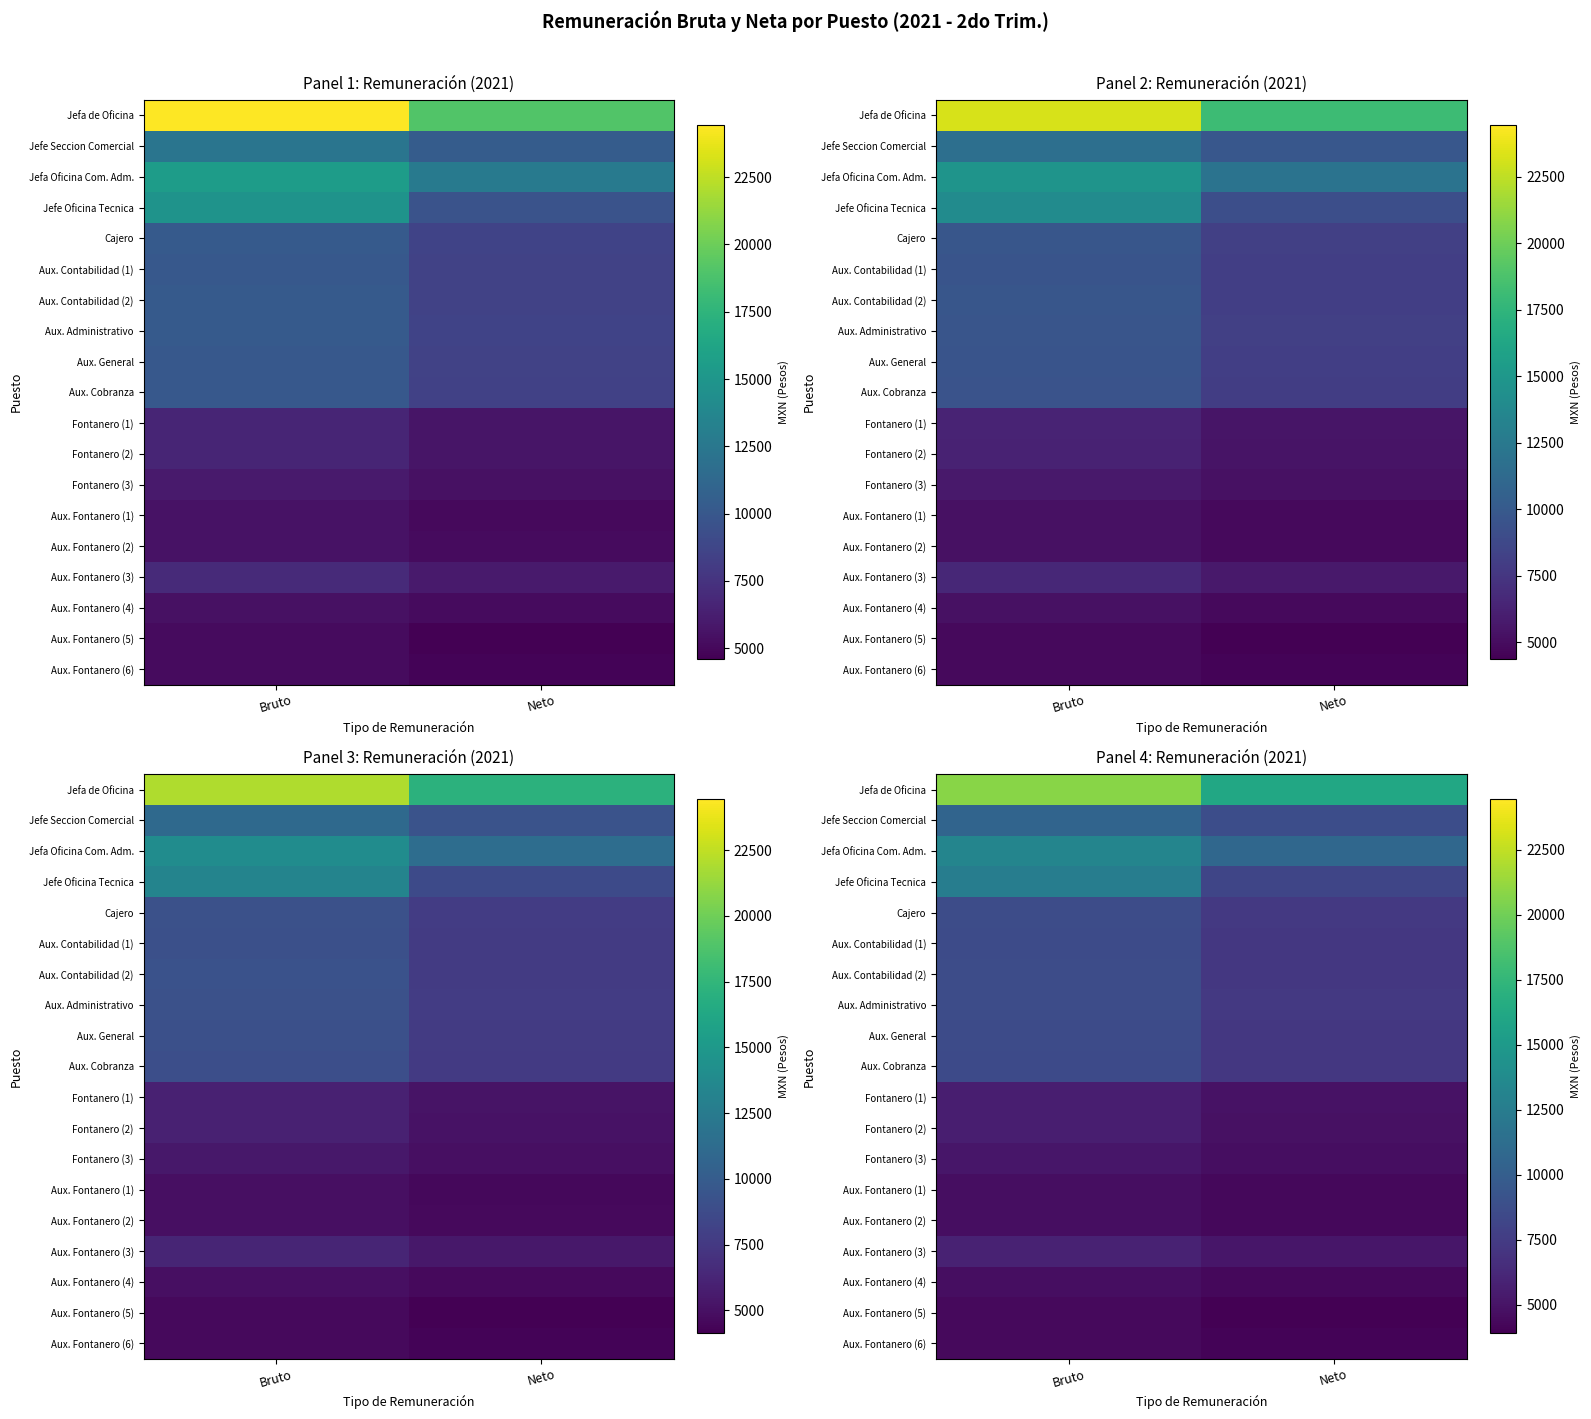

List the labels in order of Aux. Fontanero (5) value, largest first.

Bruto, Neto